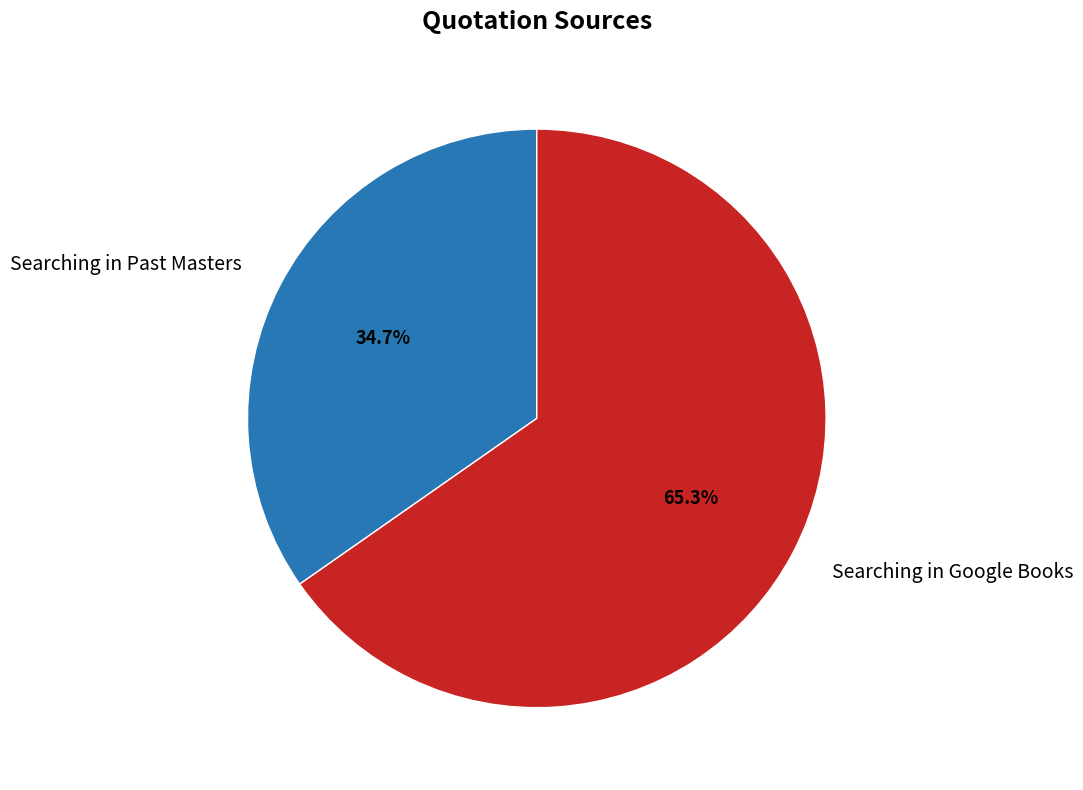

How many slices are in this pie chart?

2